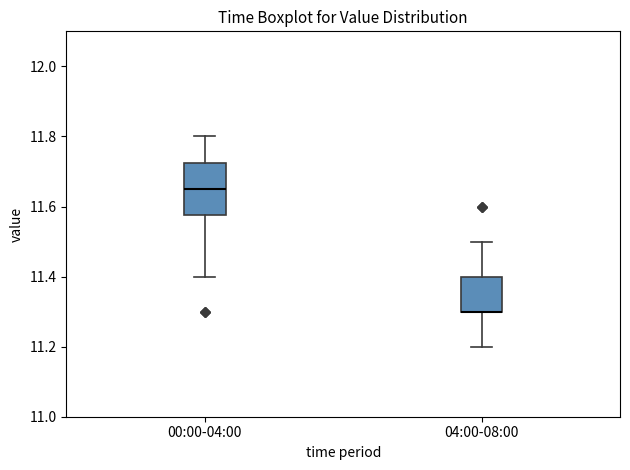

Reading left to right, transcribe this box plot: for each box, give where its median line is, the range the box spans, and where its two whiskers end, as read against the y-axis. The values are not printed on the chart, so give them approximately, as read against the axis.

00:00-04:00: median 11.66, box 11.58 to 11.72, whiskers 11.40 to 11.80
04:00-08:00: median 11.30 (drawn on the box's lower edge), box 11.30 to 11.40, whiskers 11.20 to 11.50